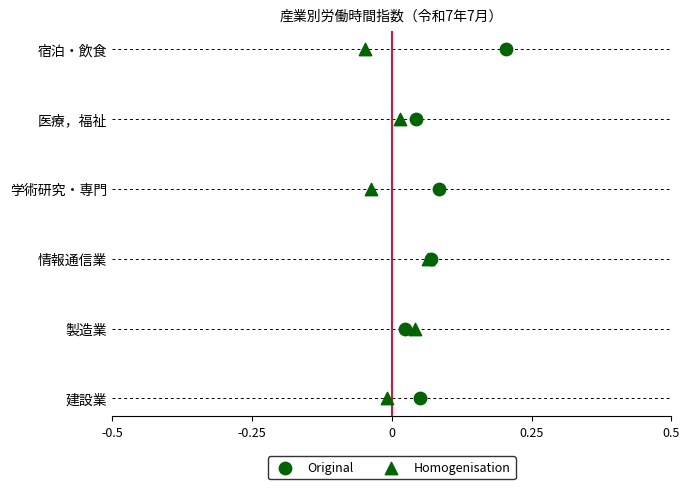

Which series has the largest total across all categories?

Original